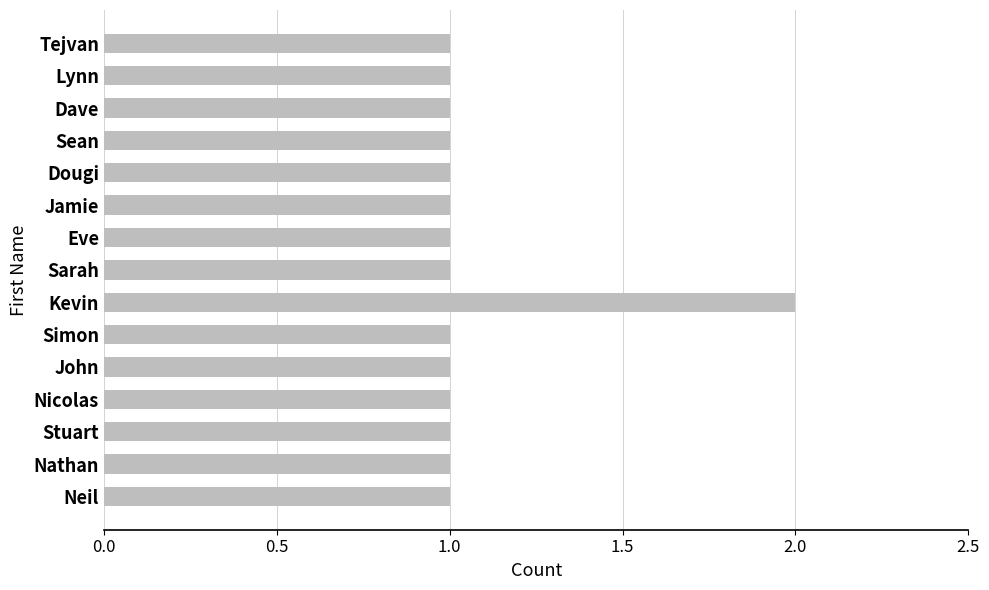

What is the average value?

1